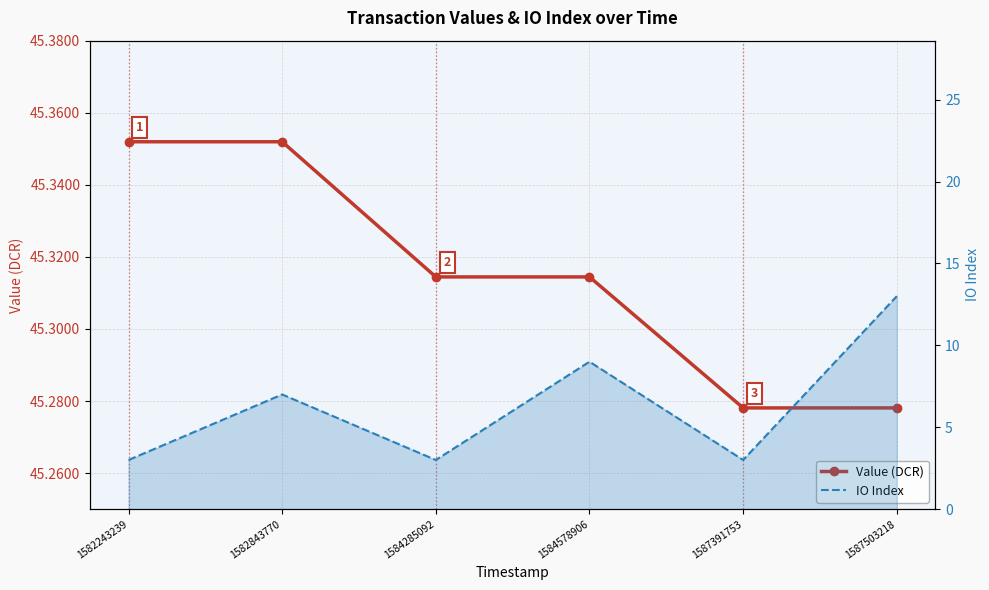

Reading left to right, extract all data points from this chart.

Value (DCR): 1582243239=45.4	1582843770=45.4	1584285092=45.3	1584578906=45.3	1587391753=45.3	1587503218=45.3
IO Index: 1582243239=3.0	1582843770=7.0	1584285092=3.0	1584578906=9.0	1587391753=3.0	1587503218=13.0